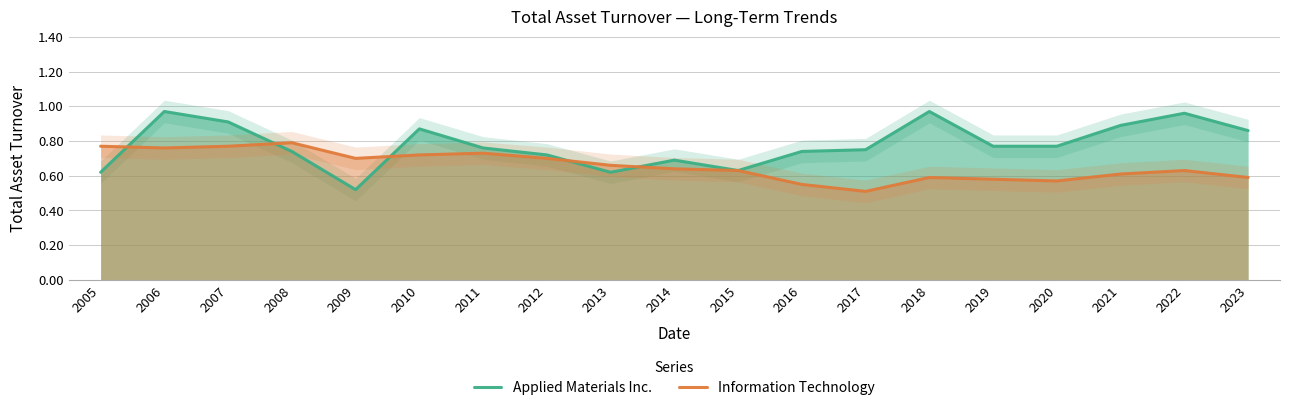

What is the difference between the maximum and minimum values in the Information Technology series?

0.3